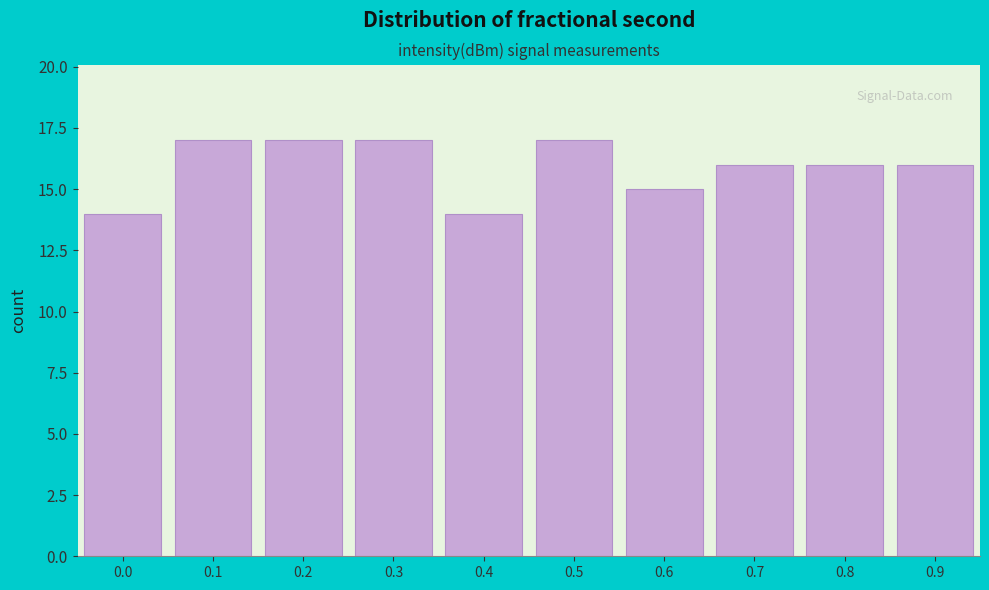

Reading left to right, transcribe all the data shown in this chart.

0.0=14	0.1=17	0.2=17	0.3=17	0.4=14	0.5=17	0.6=15	0.7=16	0.8=16	0.9=16